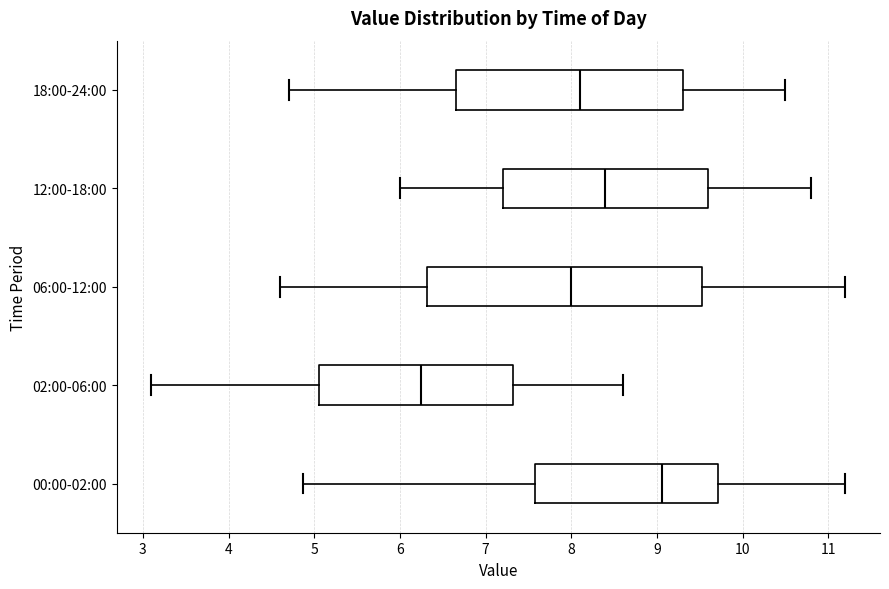

Reading bottom to top, read every box against the x-axis: the position of its median line, the range the box covers, and the ends of its whiskers. The values are not printed on the chart, so give them approximately, as read against the axis.

00:00-02:00: median 9.1, box 7.6 to 9.7, whiskers 4.9 to 11.2
02:00-06:00: median 6.3, box 5.1 to 7.3, whiskers 3.1 to 8.6
06:00-12:00: median 8.0, box 6.3 to 9.5, whiskers 4.6 to 11.2
12:00-18:00: median 8.4, box 7.2 to 9.6, whiskers 6.0 to 10.8
18:00-24:00: median 8.1, box 6.7 to 9.3, whiskers 4.7 to 10.5